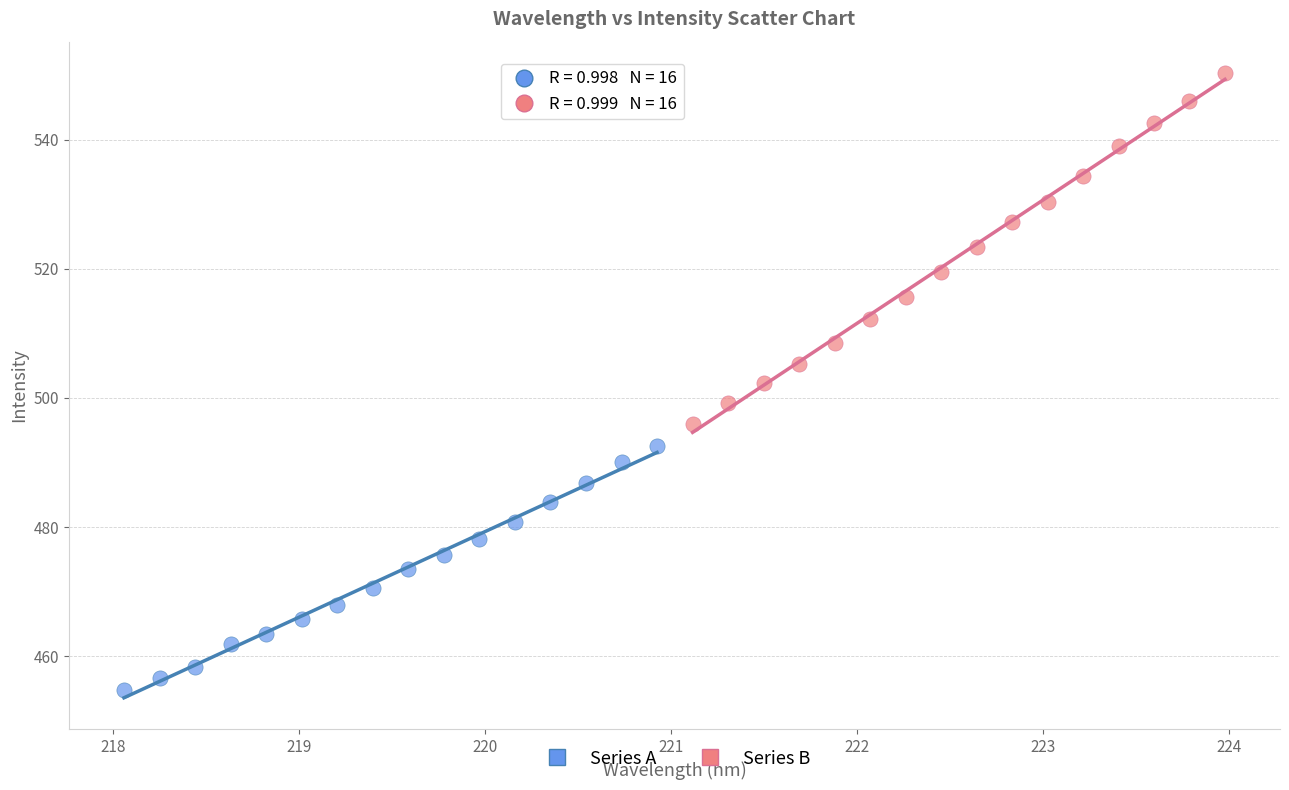

What are all the series names shown in the legend?

Series A, Series B